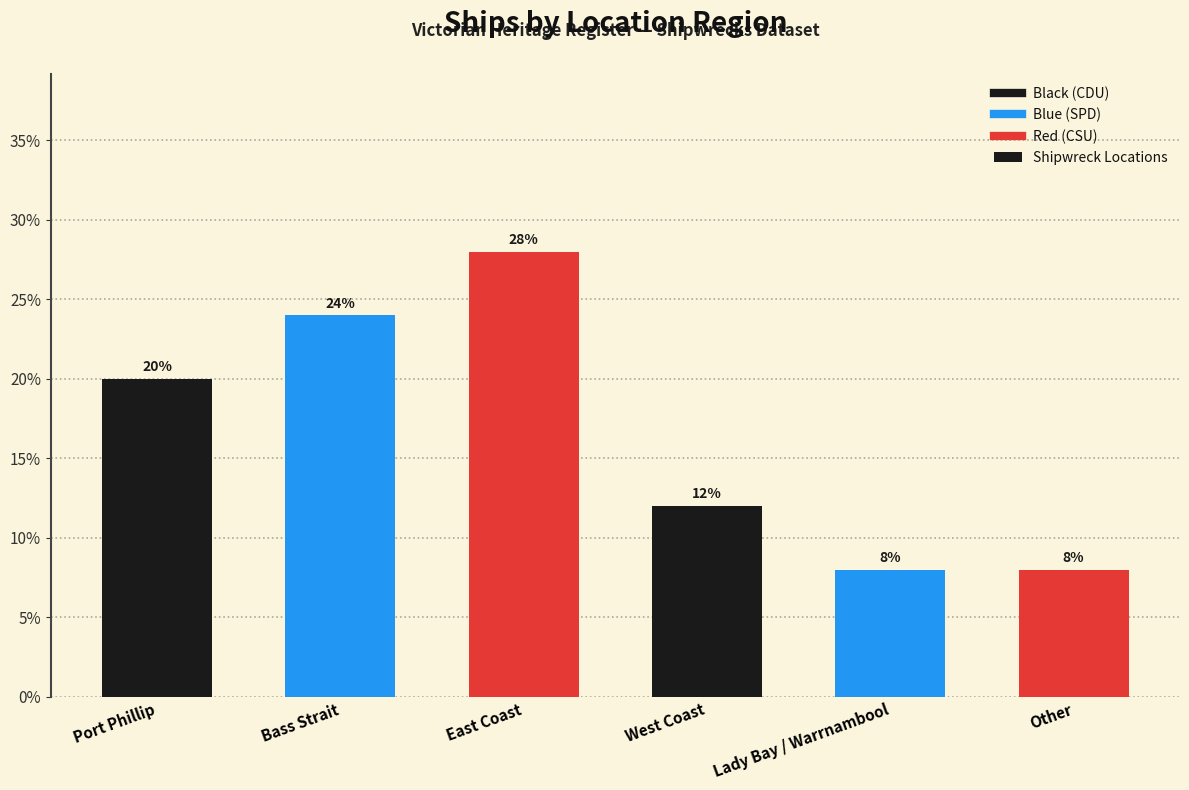

Between East Coast and Port Phillip, which is larger?

East Coast